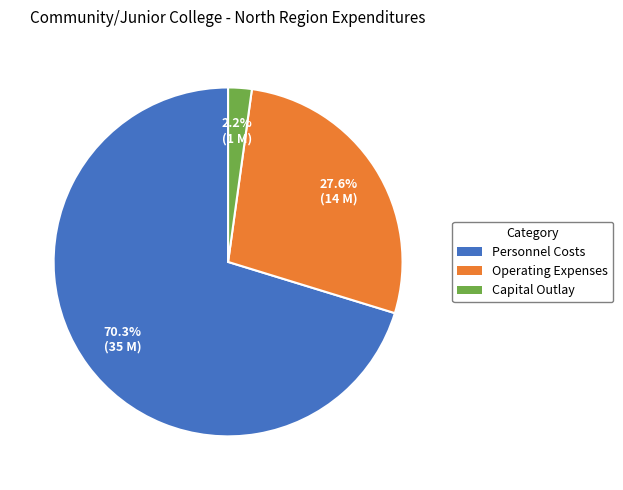

True or false: Operating Expenses accounts for 39% of the total.

False